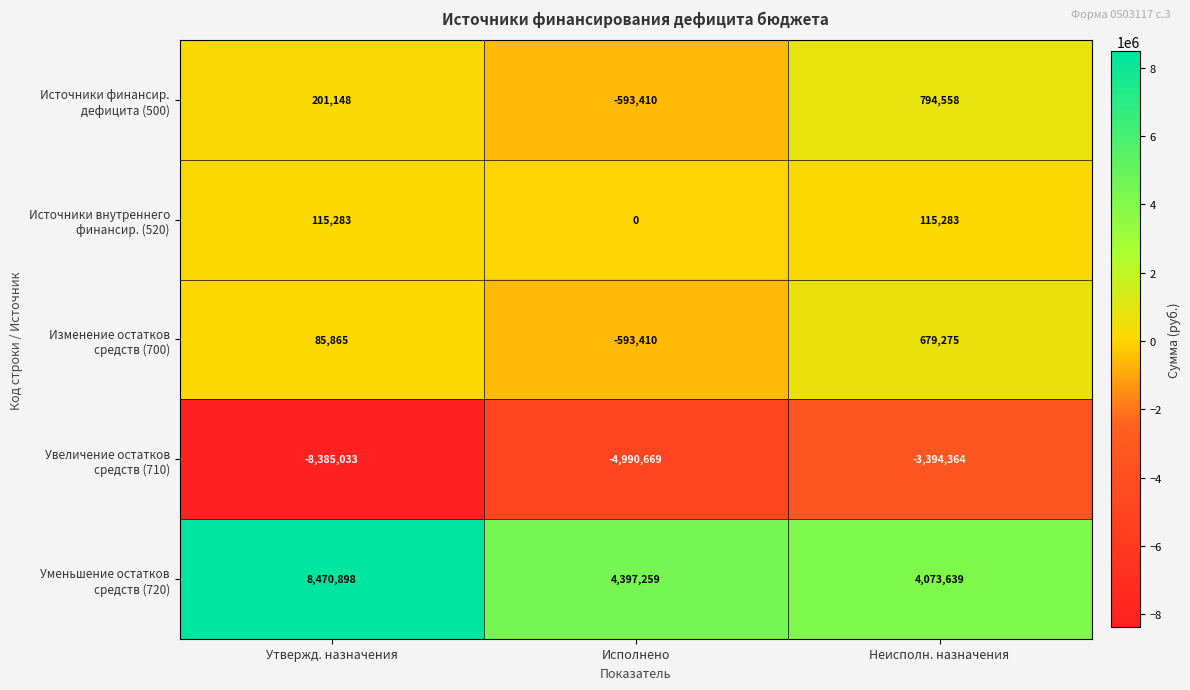

What is the minimum value shown in the chart?

-8385033